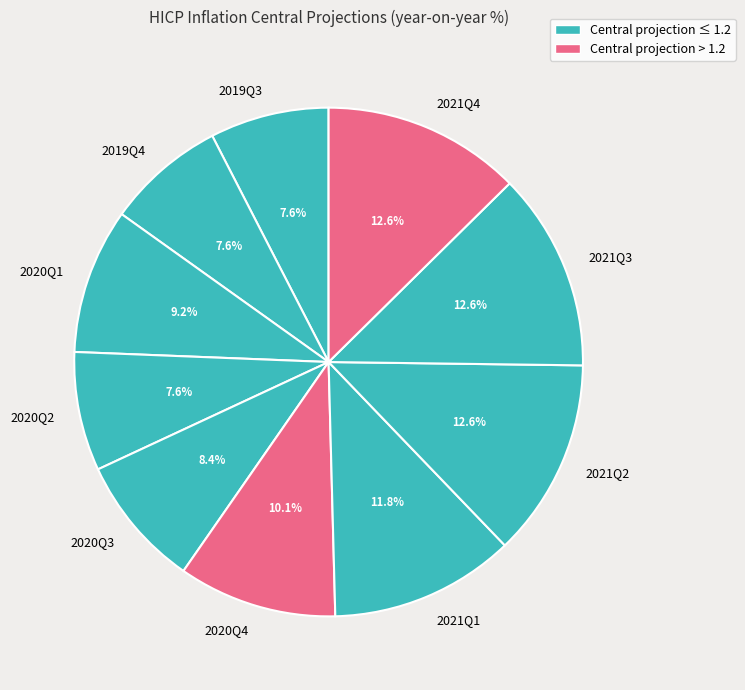

True or false: 2020Q1 accounts for 24% of the total.

False